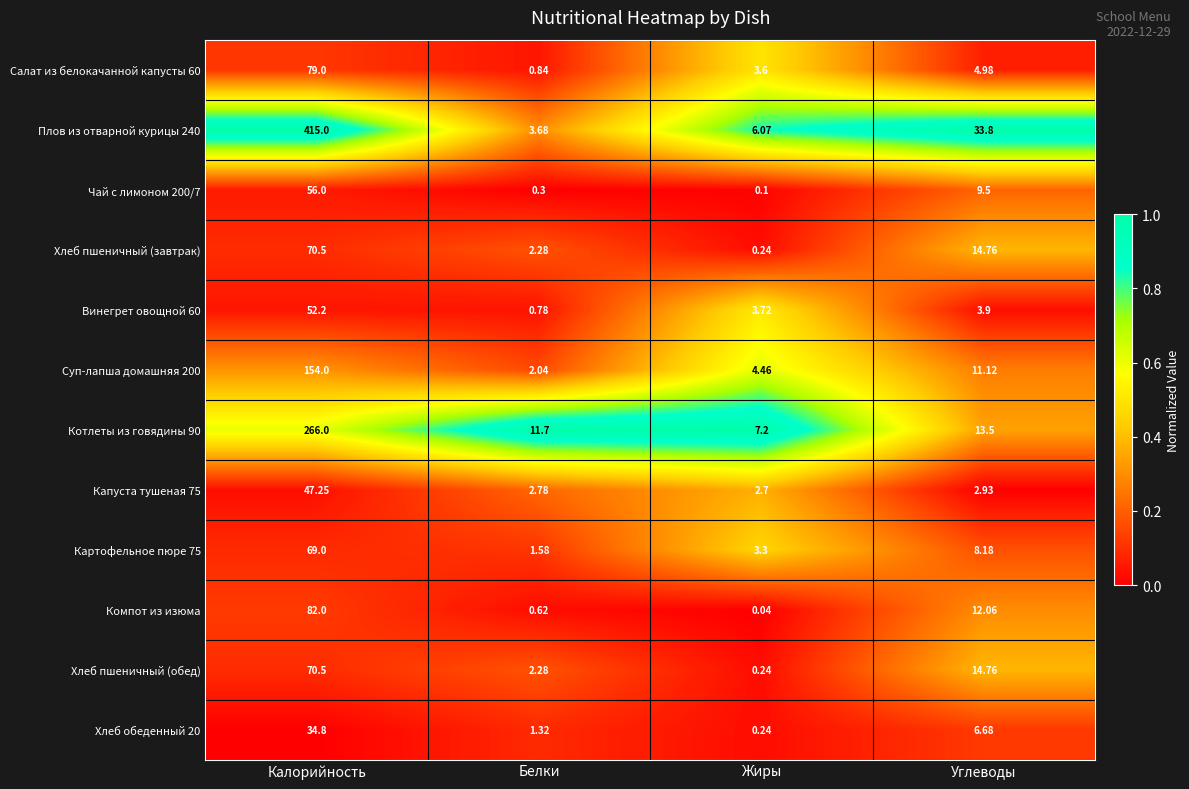

What is the difference between the highest and lowest values at Калорийность?

380.2